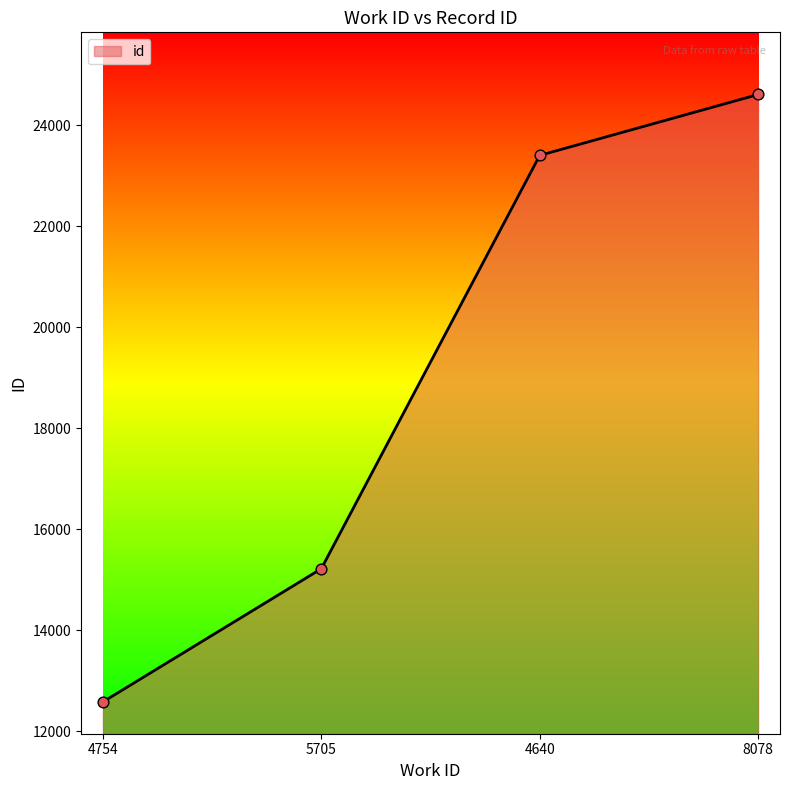

What is the change in value from 4754 to 4640?

+10816